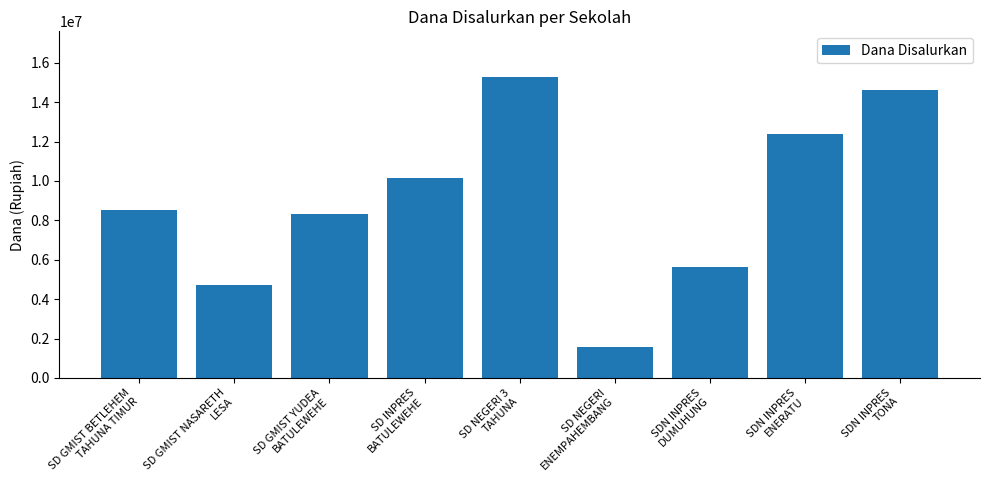

Which label corresponds to the largest value in the chart?

SD NEGERI 3
TAHUNA